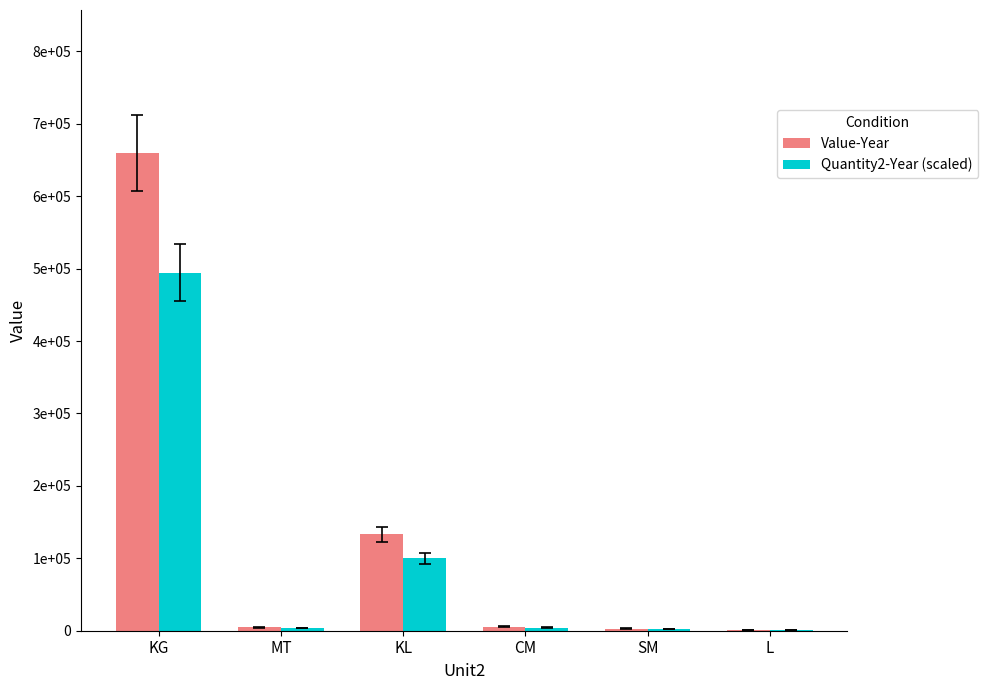

List the series in order of their peak value, highest first.

Value-Year, Quantity2-Year (scaled)